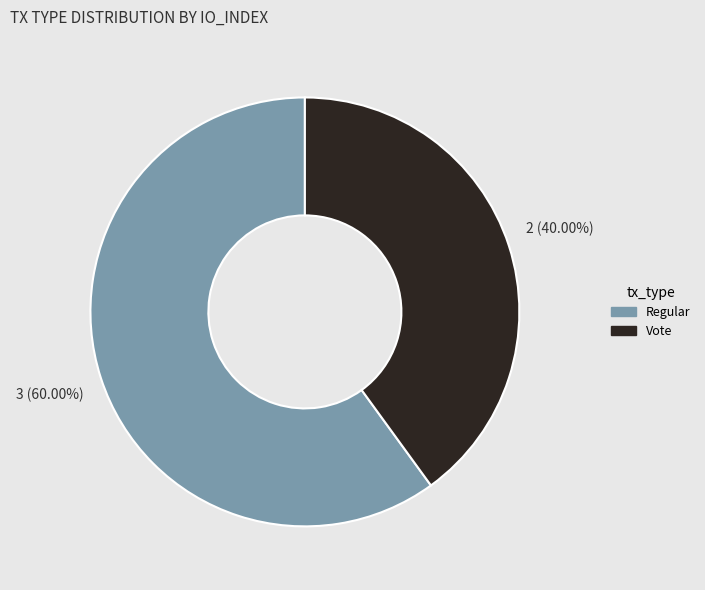

The Regular slice represents 60% of the pie. True or false?

True